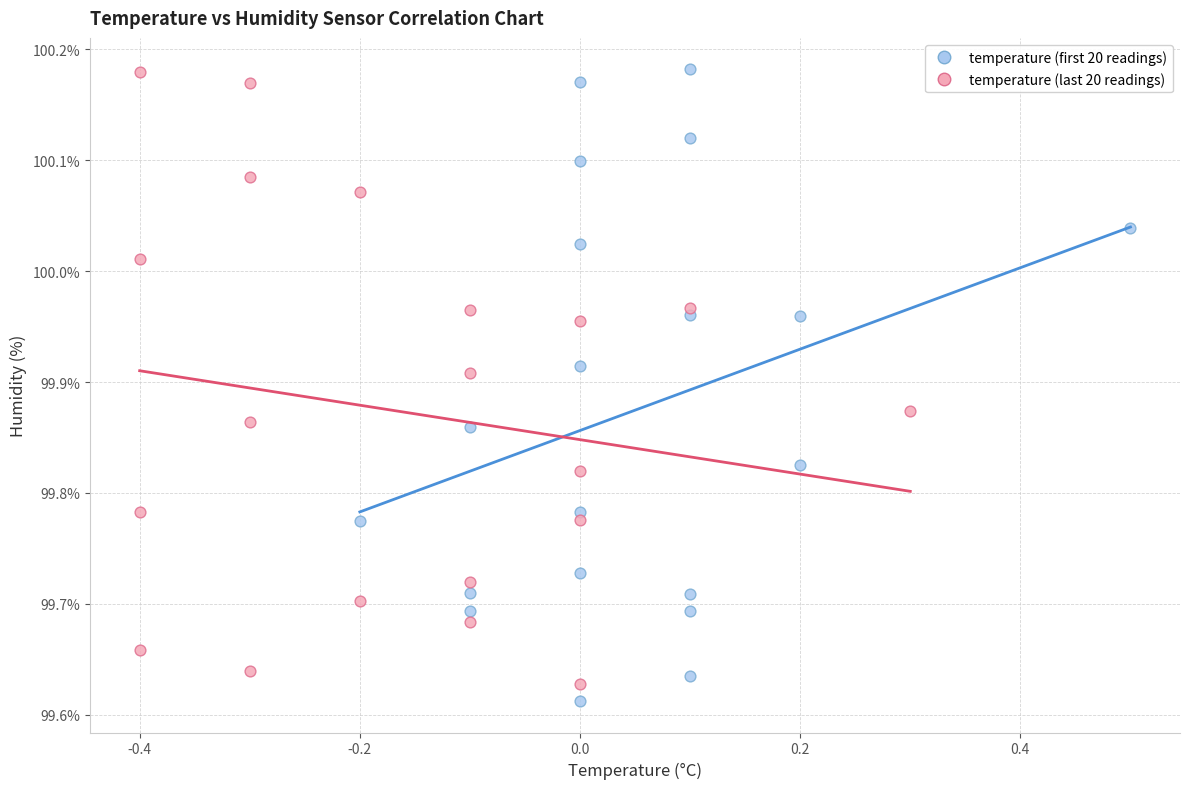

Which series has the largest Y range (max minus min)?

temperature (first 20 readings)